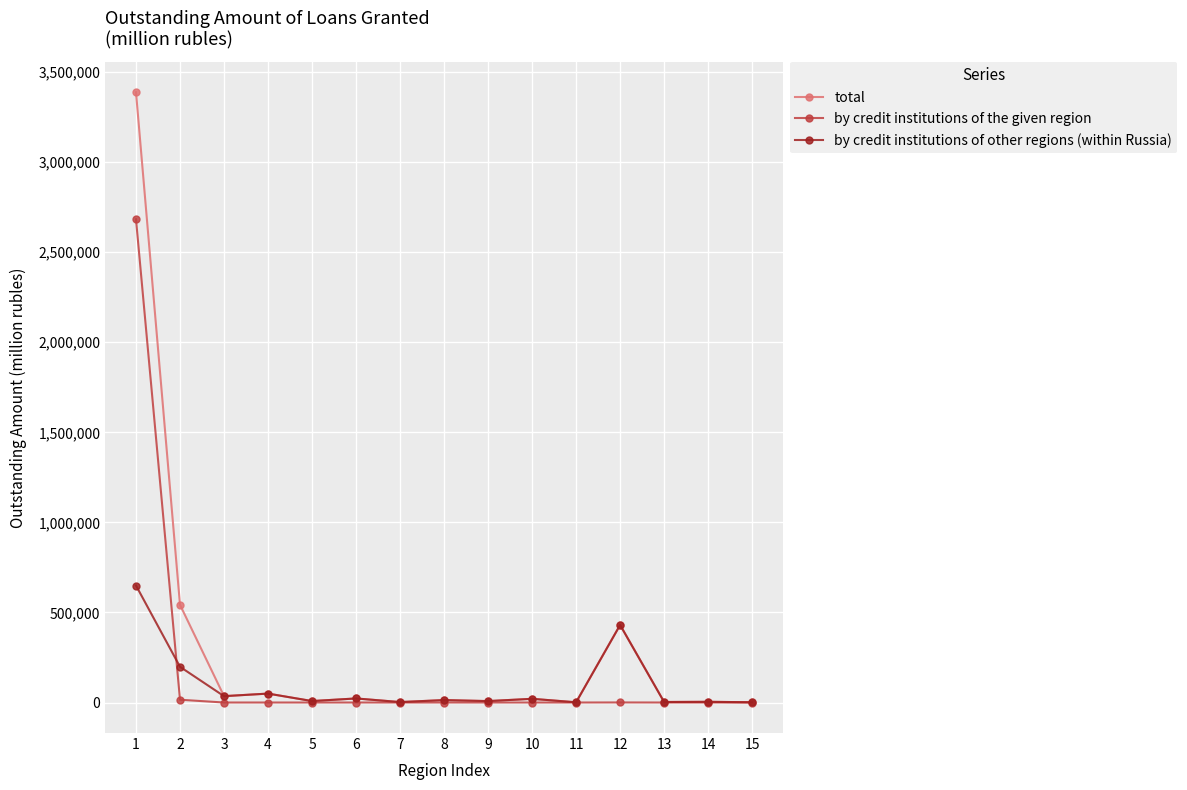

What is the total value across all series at 6?

45066